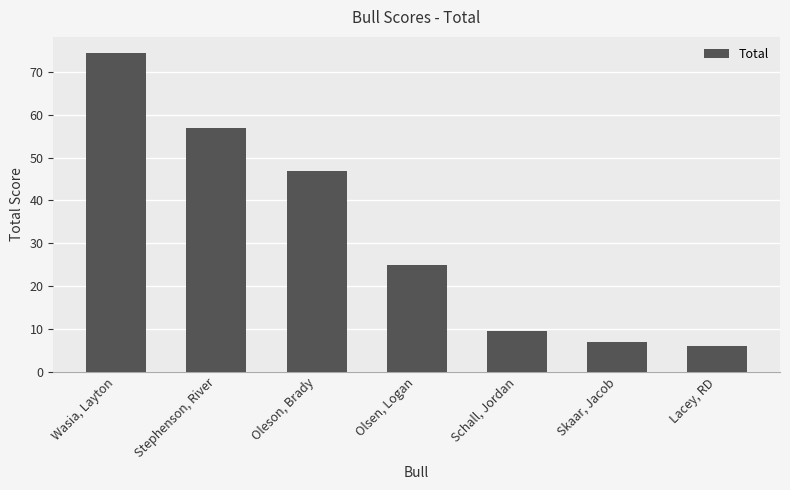

Approximately how many times larger is the value at Skaar, Jacob compared to Stephenson, River?

0.1